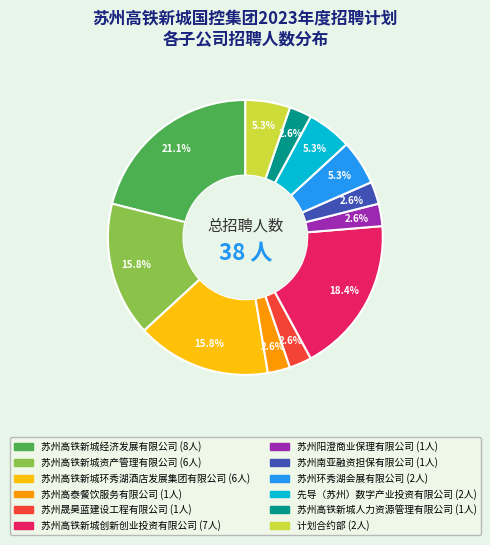

Is 苏州高铁新城环秀湖酒店发展集团有限公司 the majority of the pie?

No